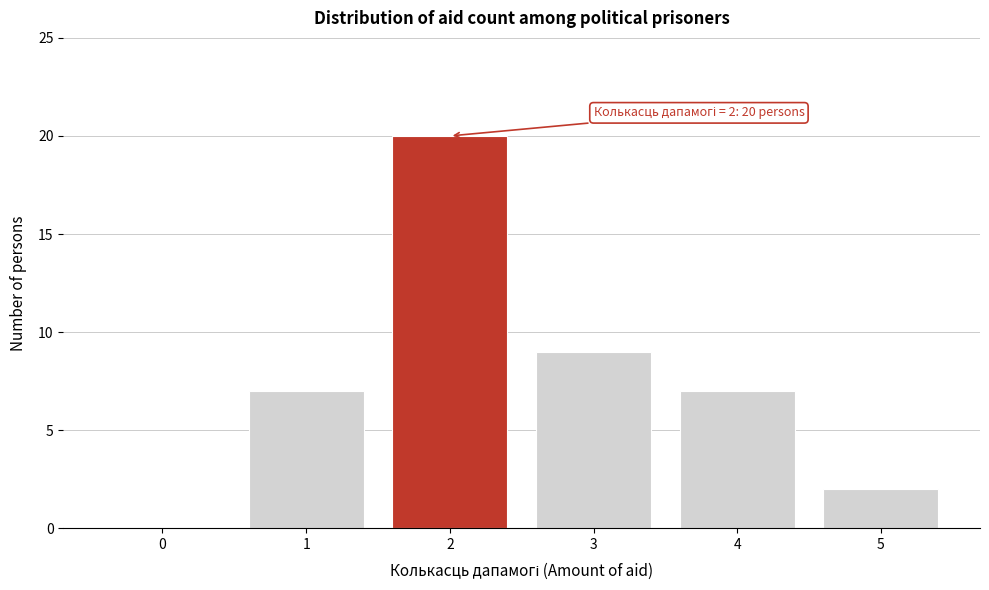

Reading left to right, what are all the values shown in this chart?

0=0	1=7	2=20	3=9	4=7	5=2